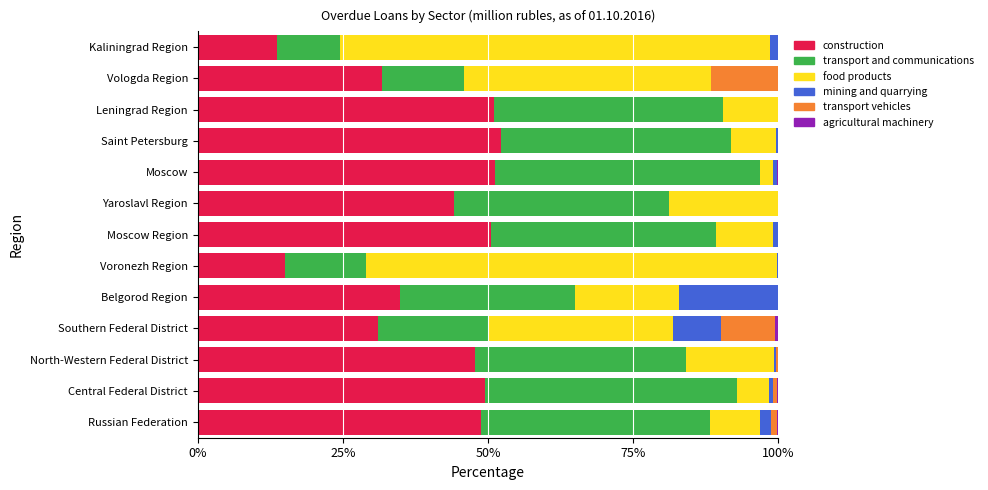

How many categories are shown in the chart?

13